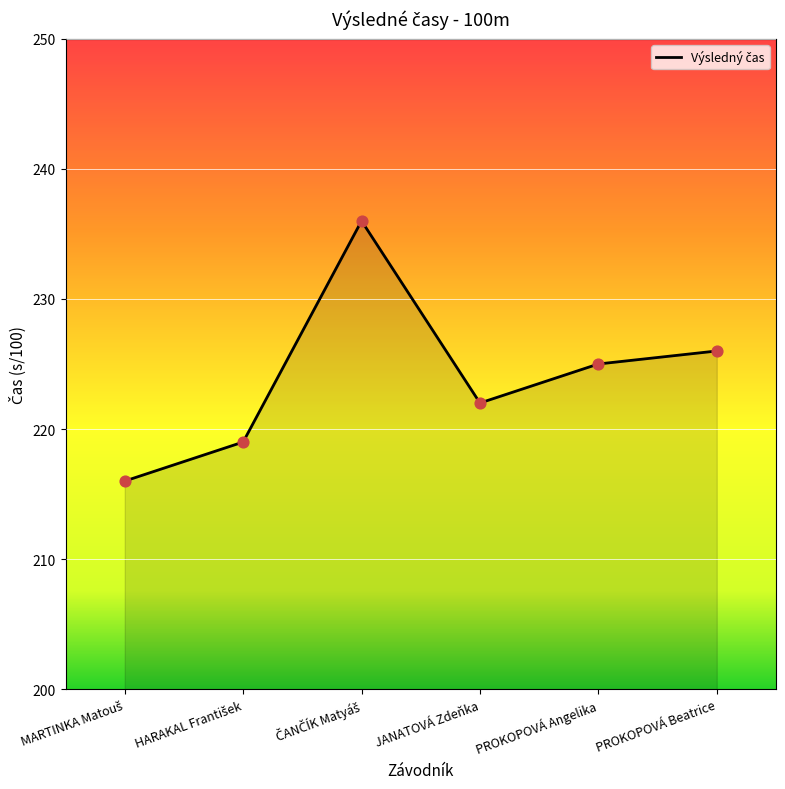

What is the change in value from JANATOVÁ Zdeňka to PROKOPOVÁ Beatrice?

+4